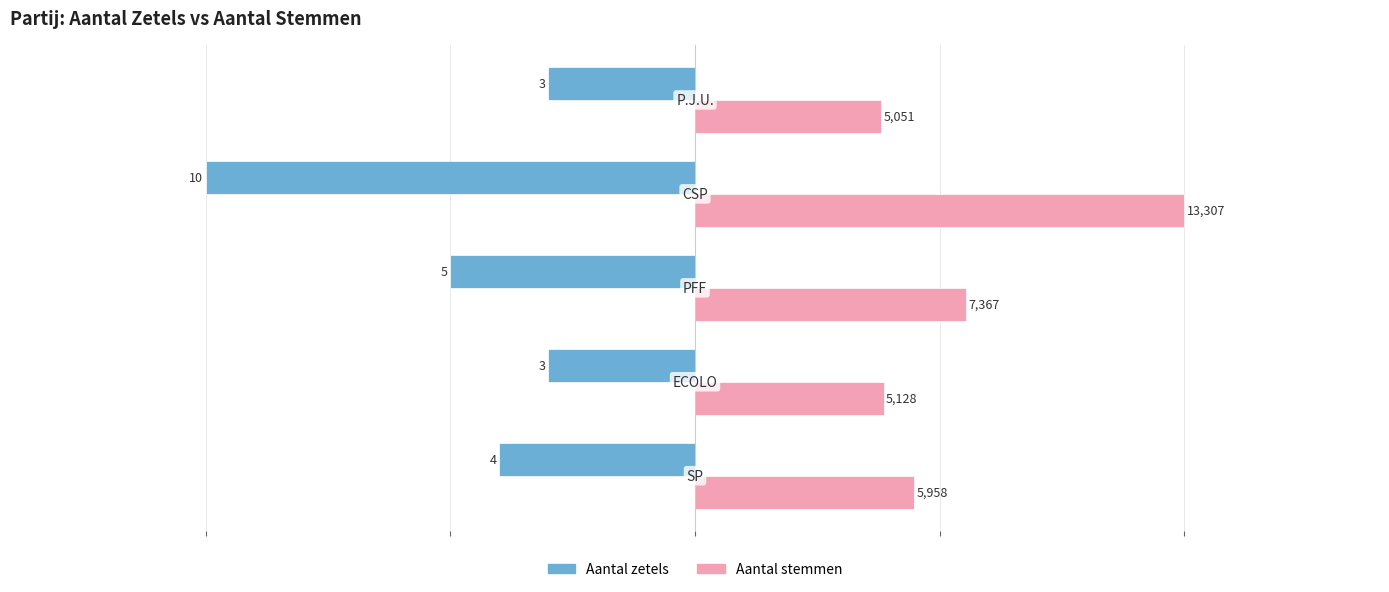

What are all the series names shown in the legend?

Aantal zetels, Aantal stemmen